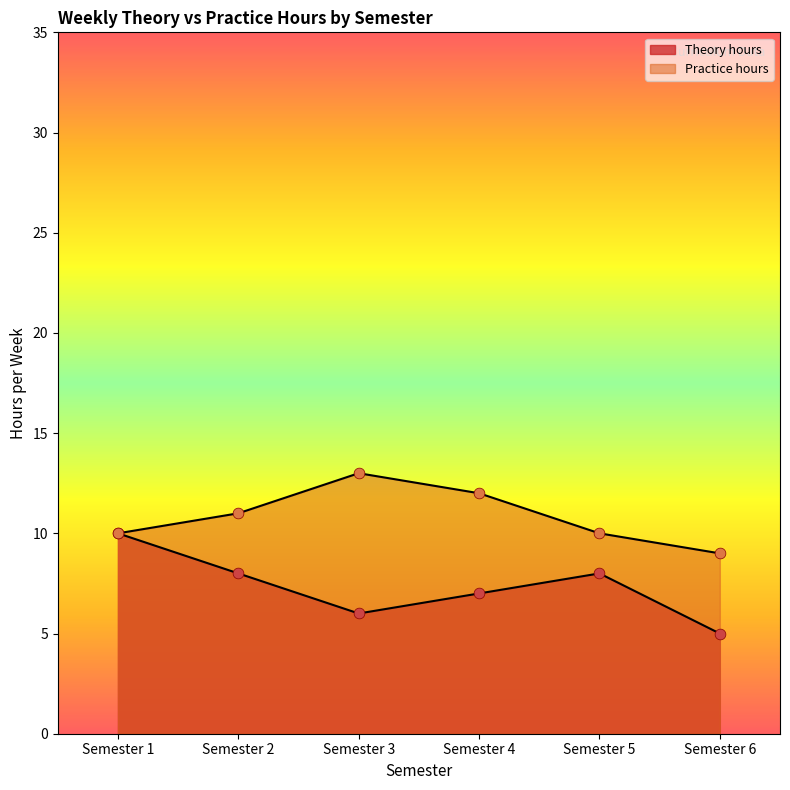

What are all the series names shown in the legend?

Theory hours, Practice hours